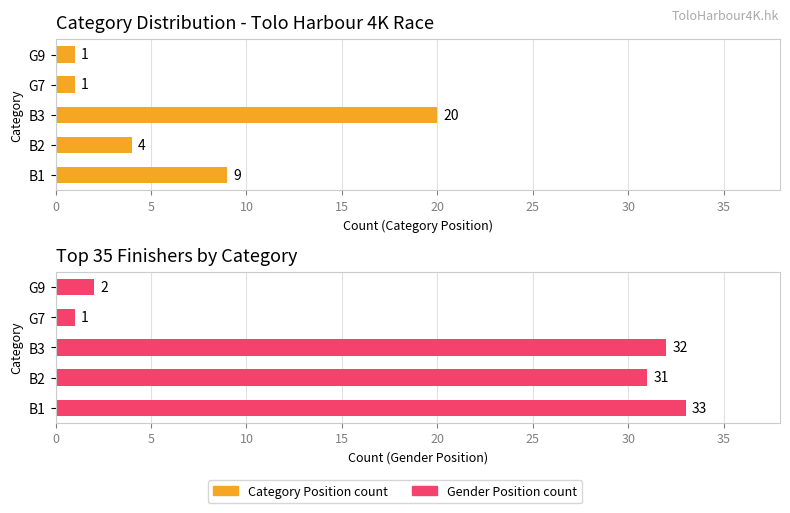

Between B2 and G9, which series saw the biggest shift?

Gender Position (max proxy)